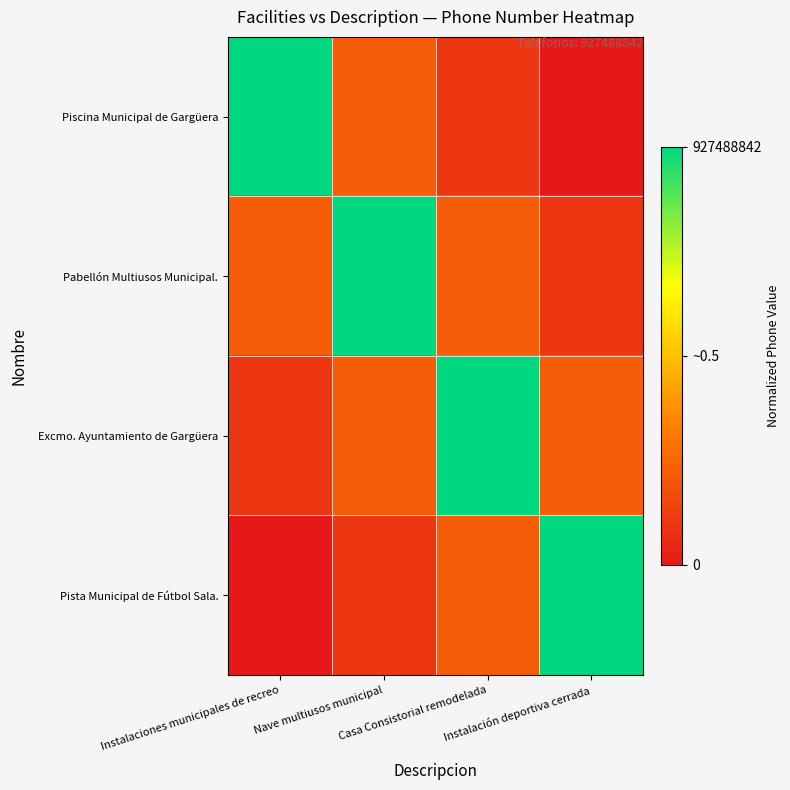

Rank the series by their maximum value, from lowest to highest.

Piscina Municipal de Gargüera, Pabellón Multiusos Municipal., Excmo. Ayuntamiento de Gargüera, Pista Municipal de Fútbol Sala.